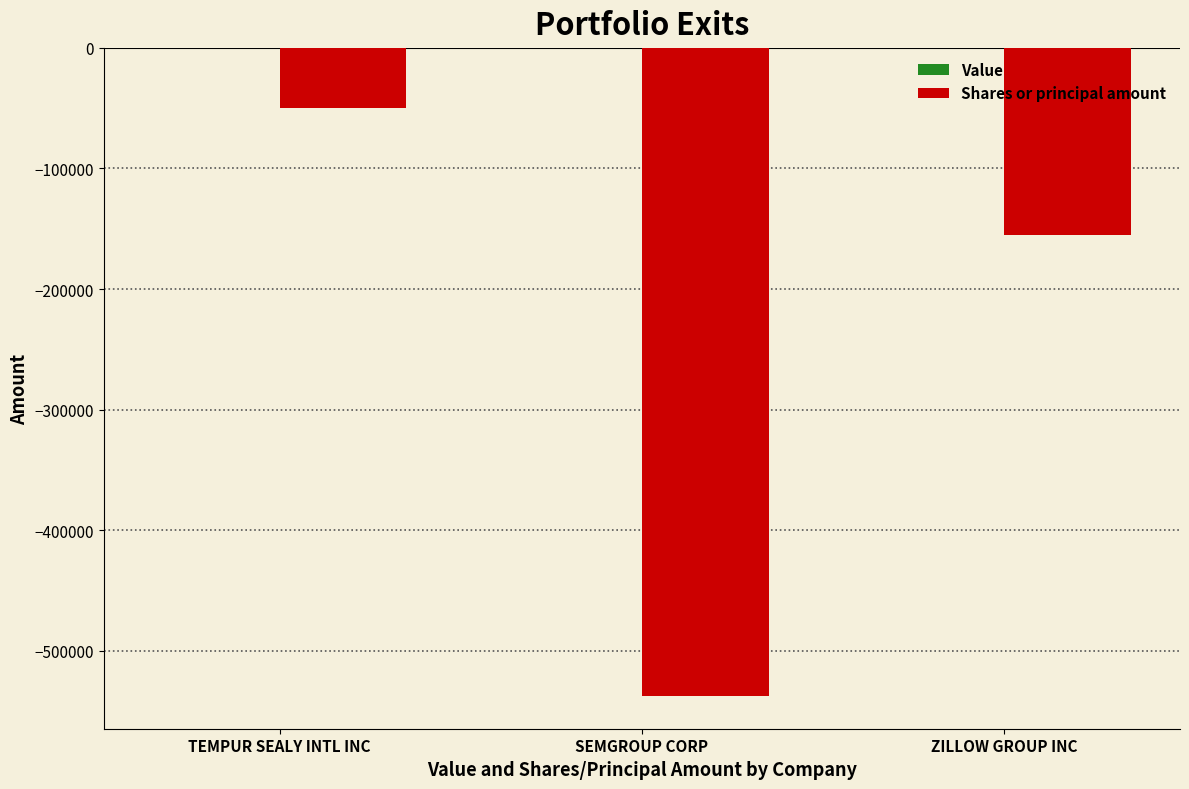

Which label corresponds to the smallest value in the chart?

SEMGROUP CORP